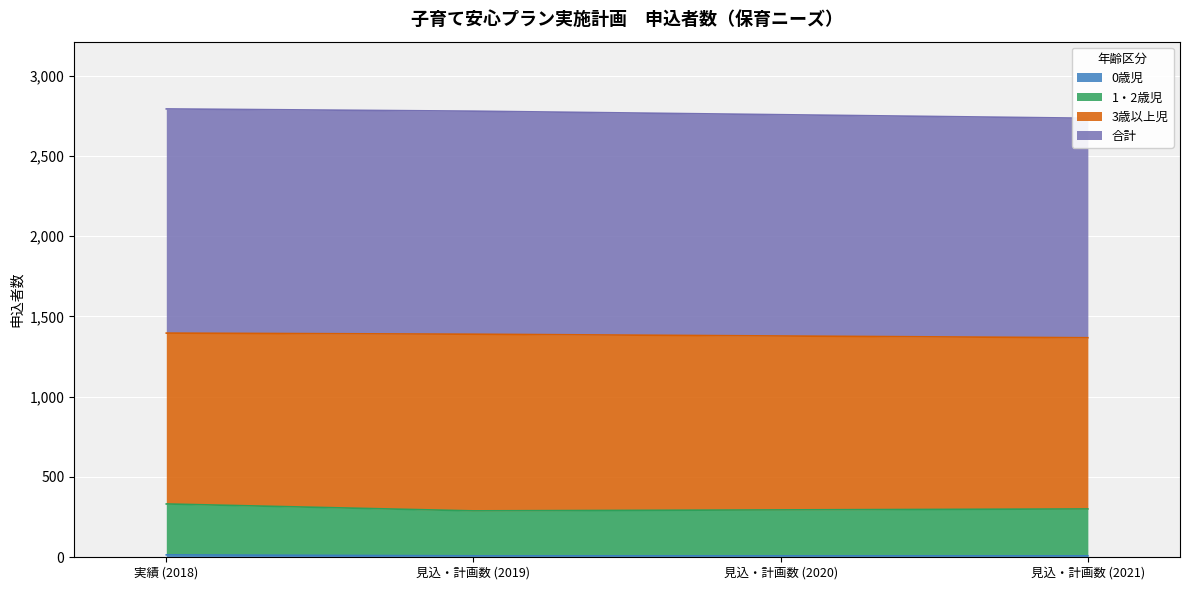

Is it true that 0歳児 equals 9 at 見込・計画数 (2020)?

True